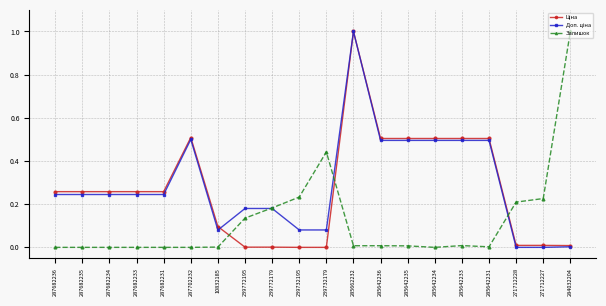

What is the highest value of the Залишок series?

1.0